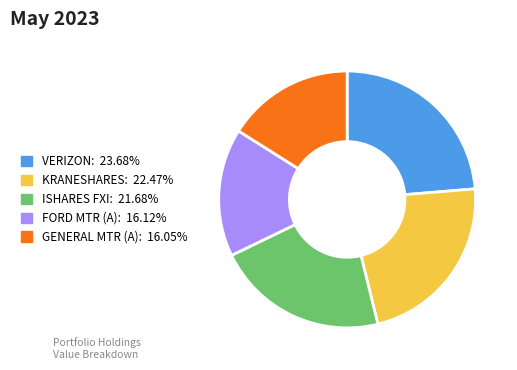

Is there a majority slice in this chart?

No